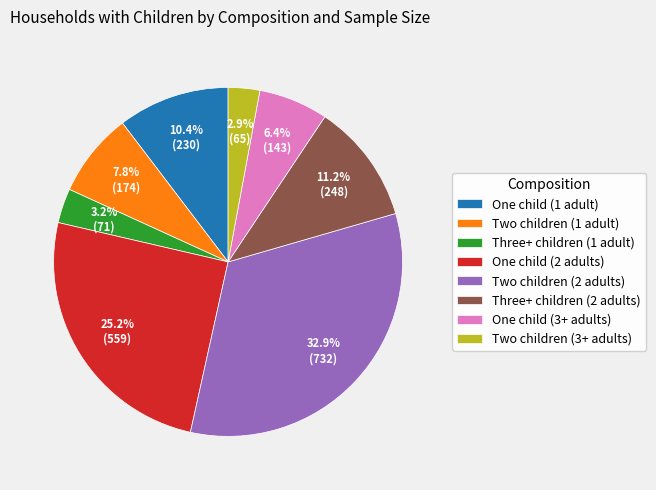

Which slice is the largest?

Two children (2 adults)